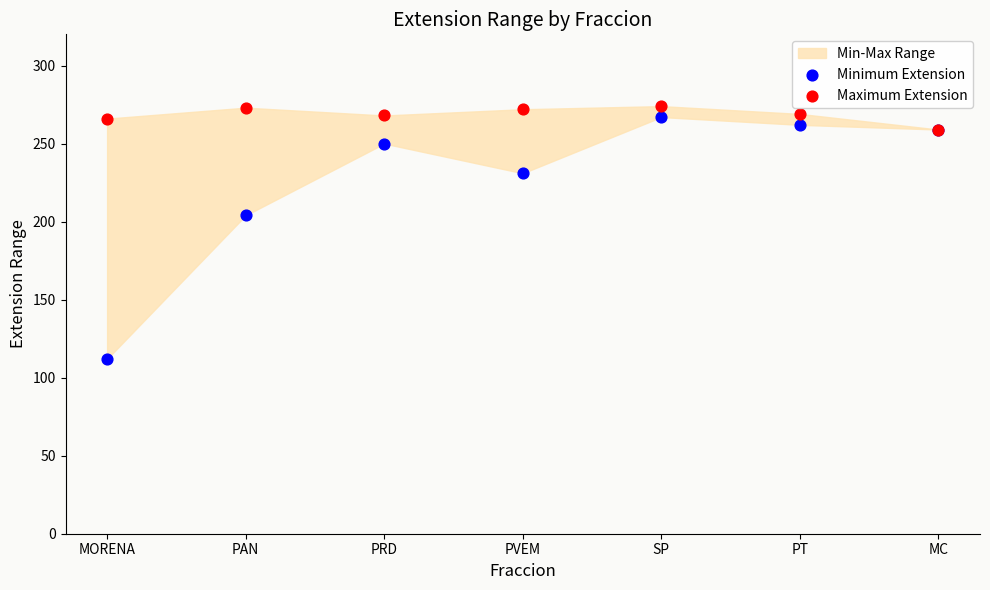

Across all series, what Y value is closest to 193?

204